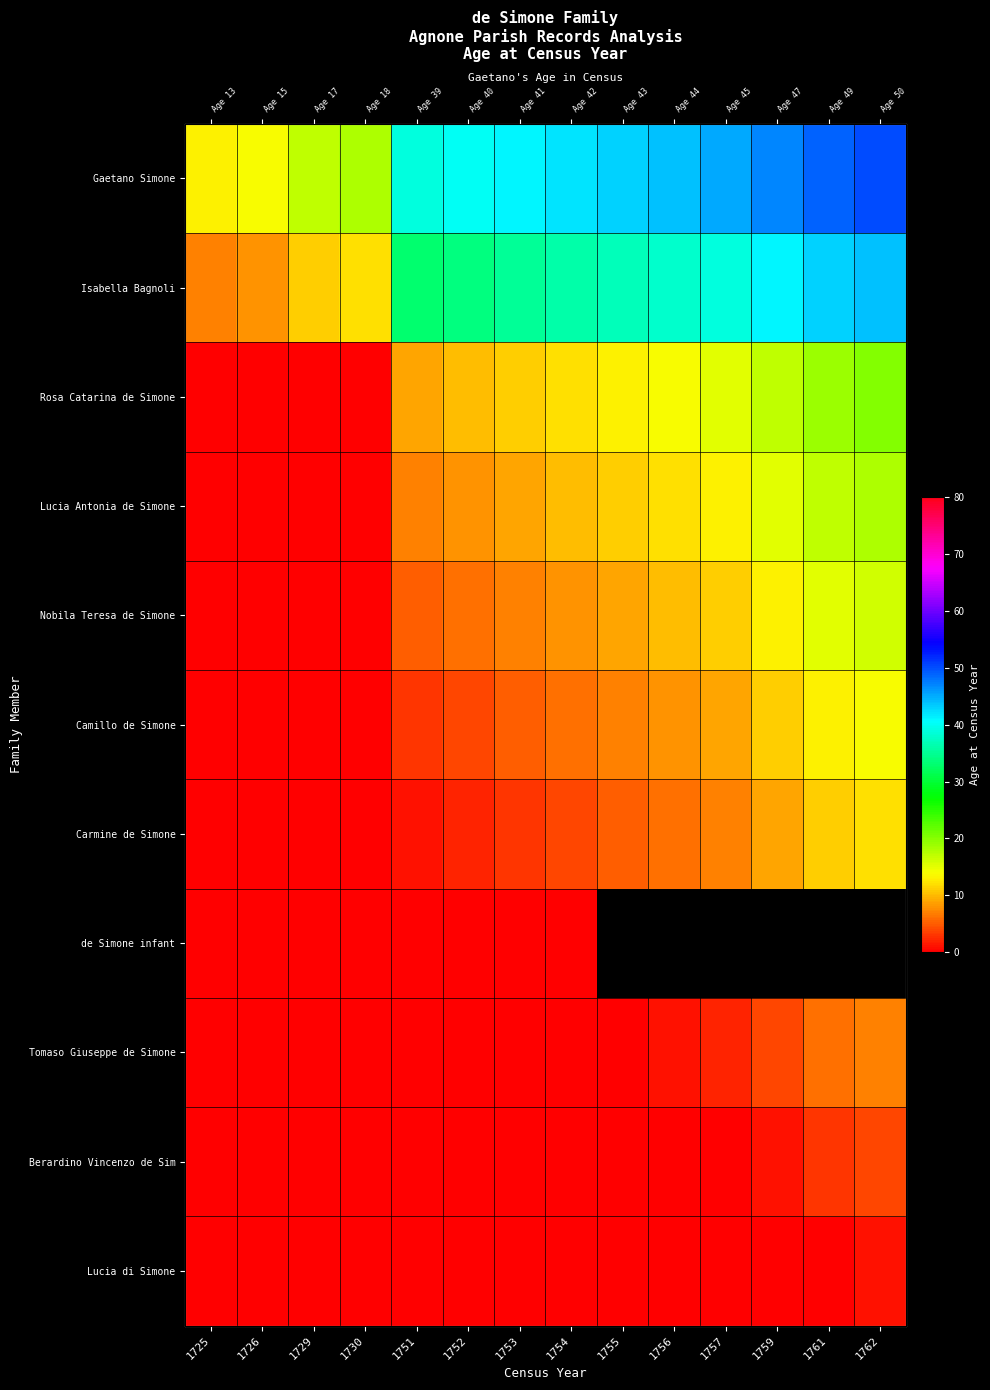

Which series has the largest range (max minus min)?

Gaetano Simone